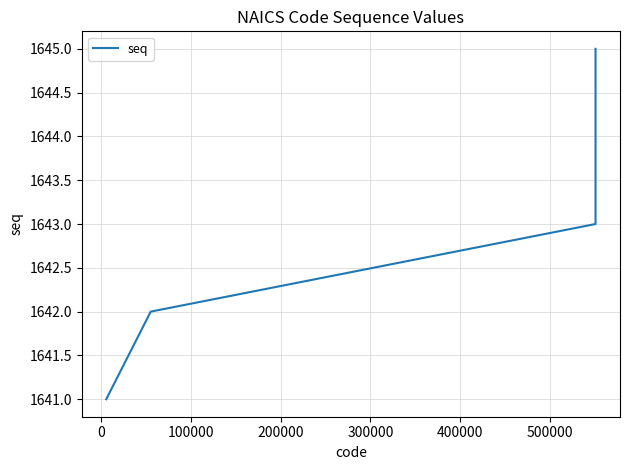

What is the sum of all values?

8215